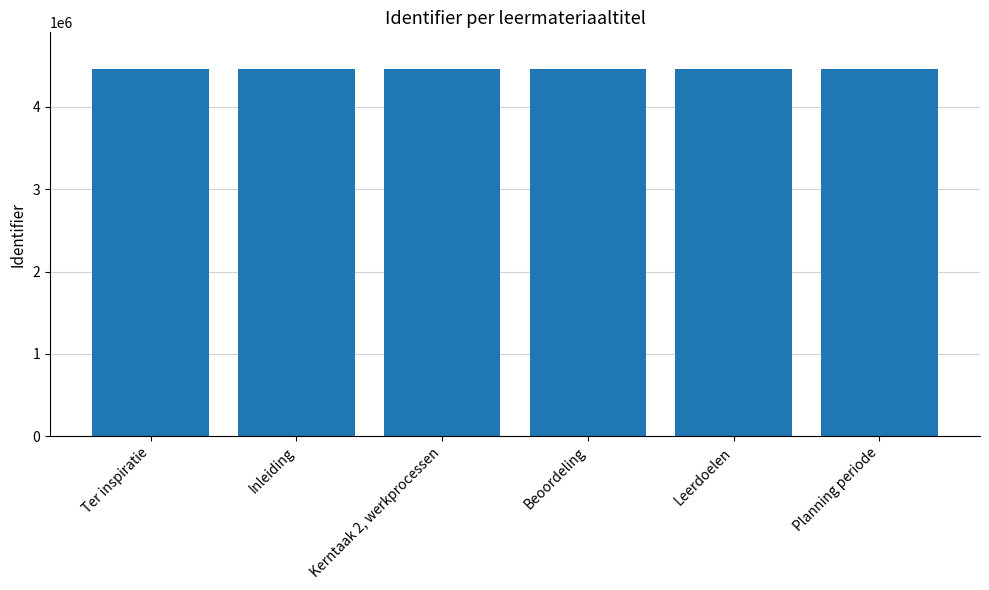

What value does the data have at Leerdoelen?

4459368